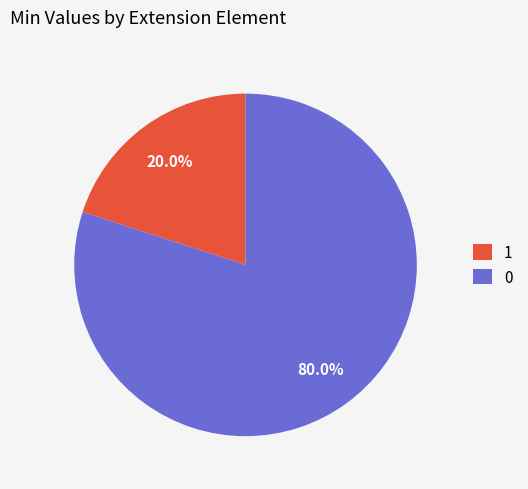

Which slice is the largest?

0